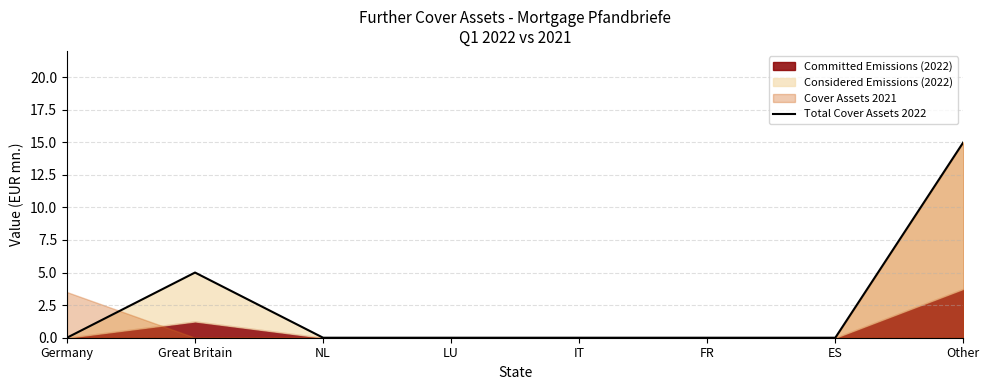

What is the average value?

2